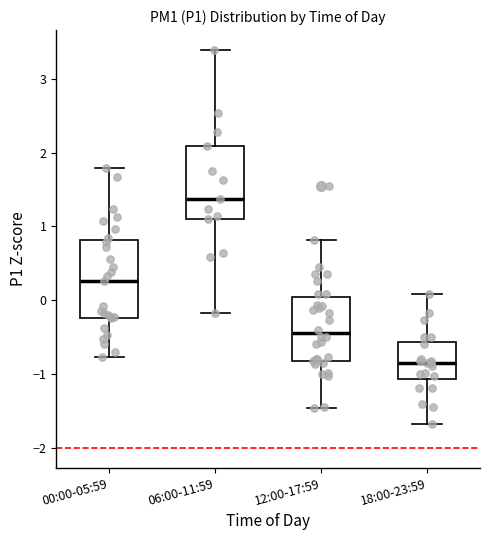

Which box has the lowest median line?

18:00-23:59